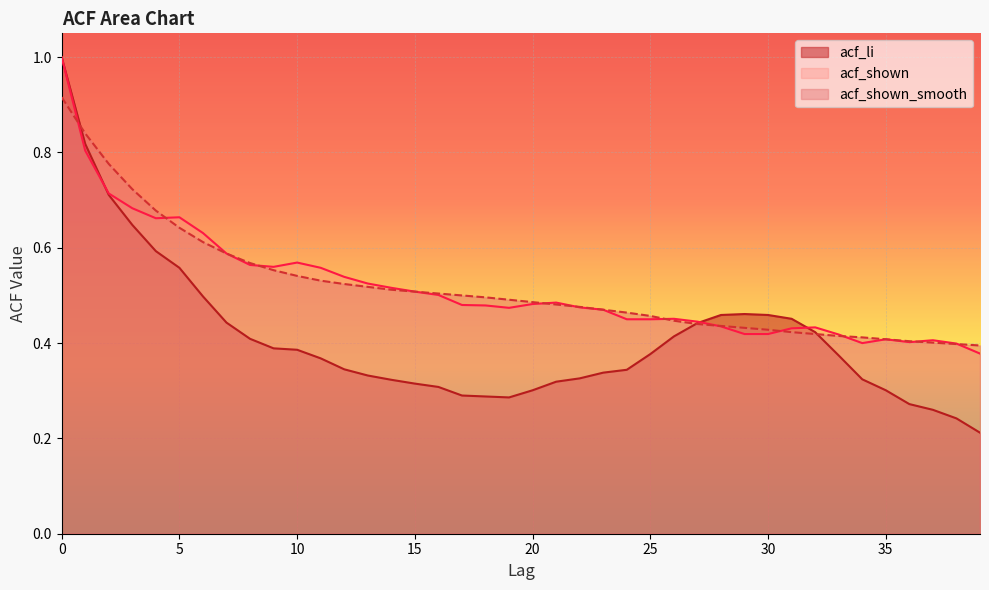

Where do acf_shown_smooth and acf_shown first cross each other?

0 and 1